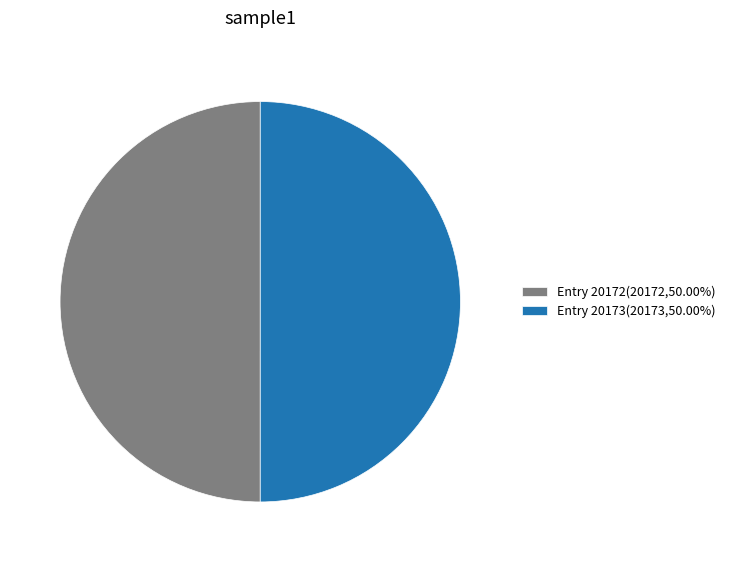

Approximately how many times larger is the value at Entry 20173(20173,50.00%) compared to Entry 20172(20172,50.00%)?

1.0